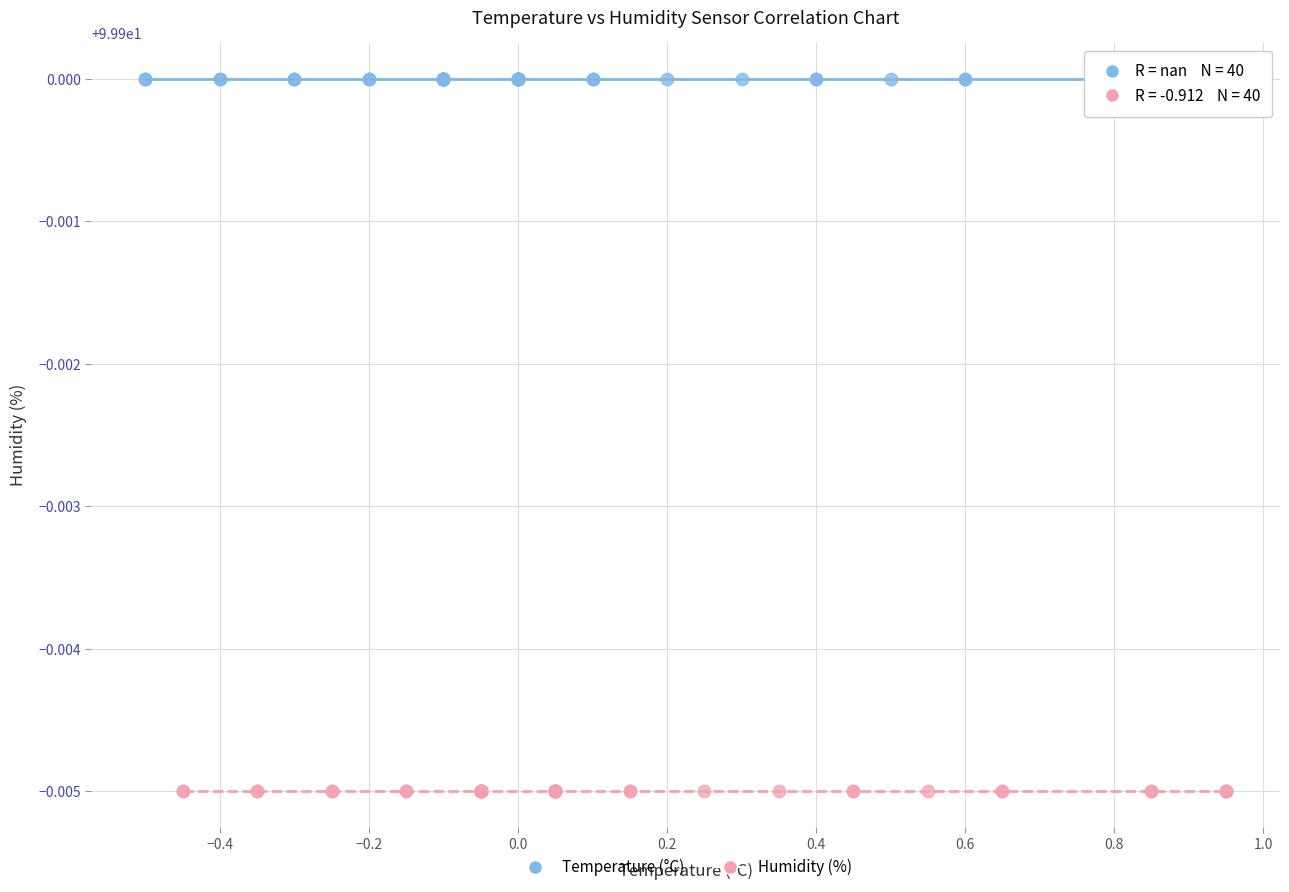

Which series contains the lowest Y value?

Humidity (%)